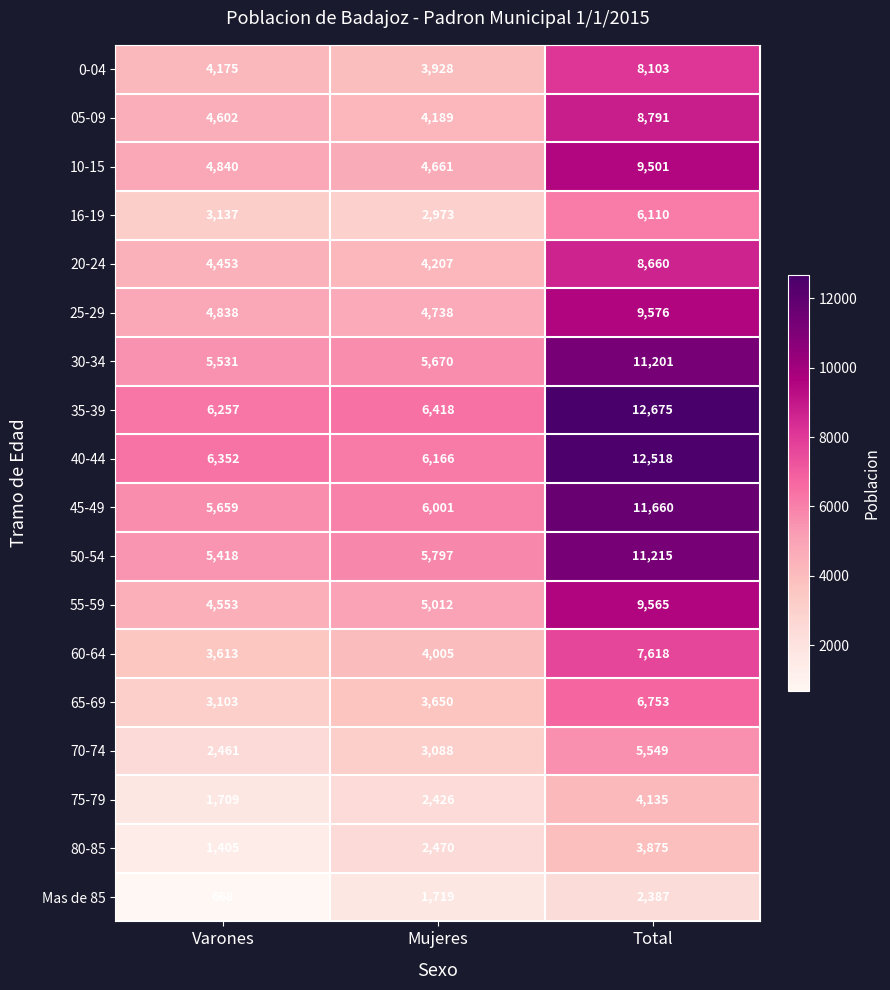

What is the difference between the maximum and minimum values in the 50-54 series?

5797